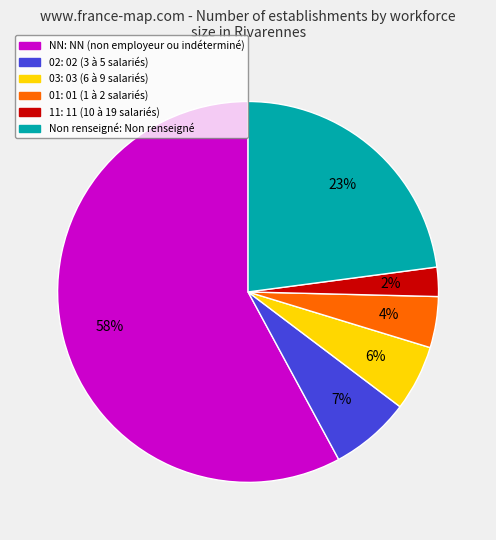

To the nearest percent, what is the average slice percentage?

17%